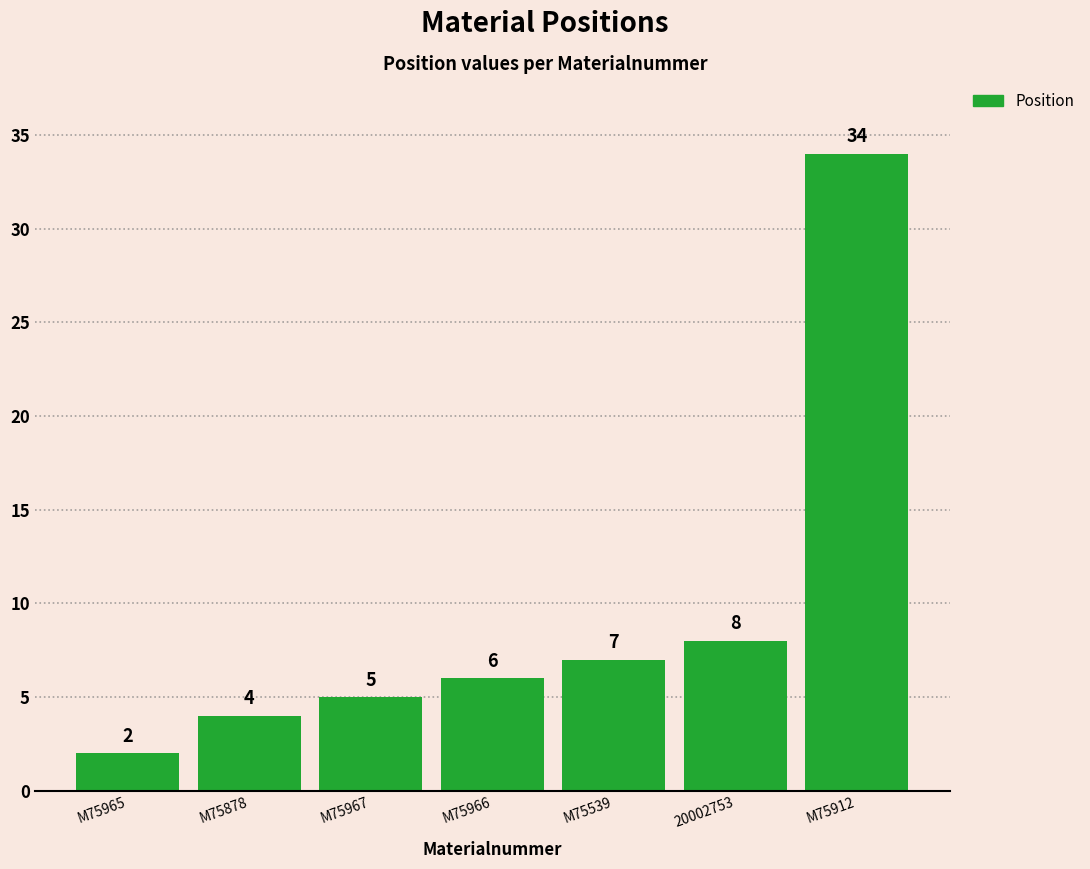

What is the difference between the second highest and second lowest values?

4